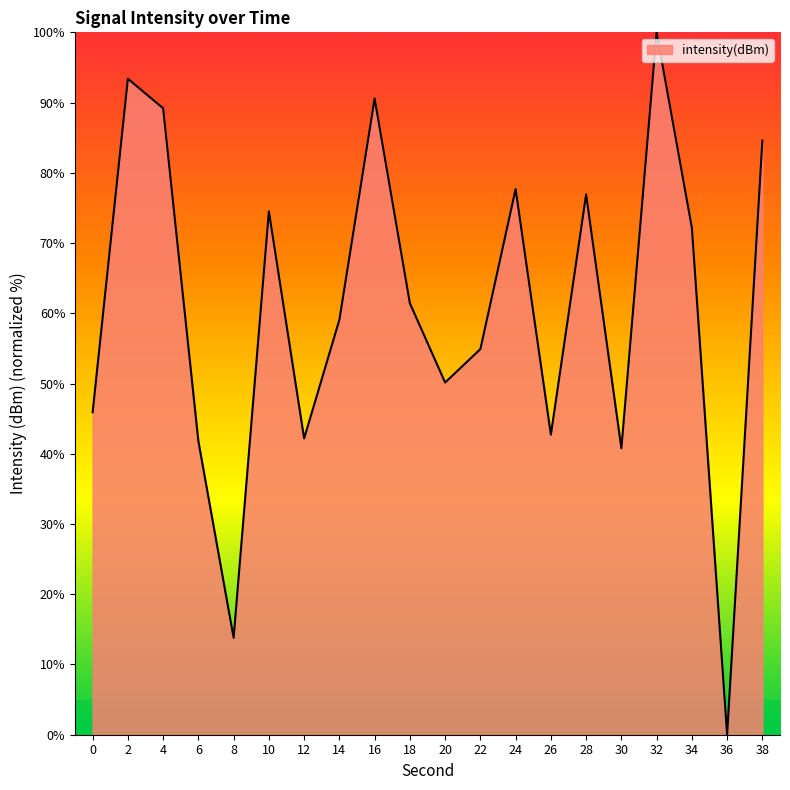

The chart shows a value of 42.2 at 24. True or false?

False